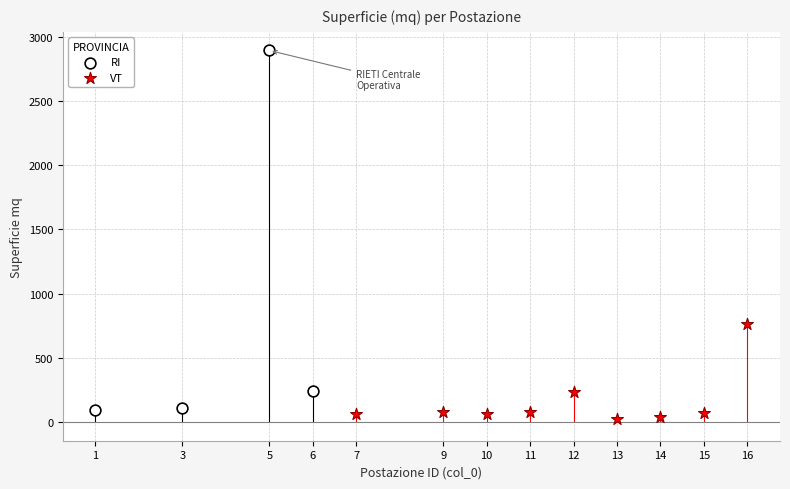

Which series has the largest Y range (max minus min)?

RI